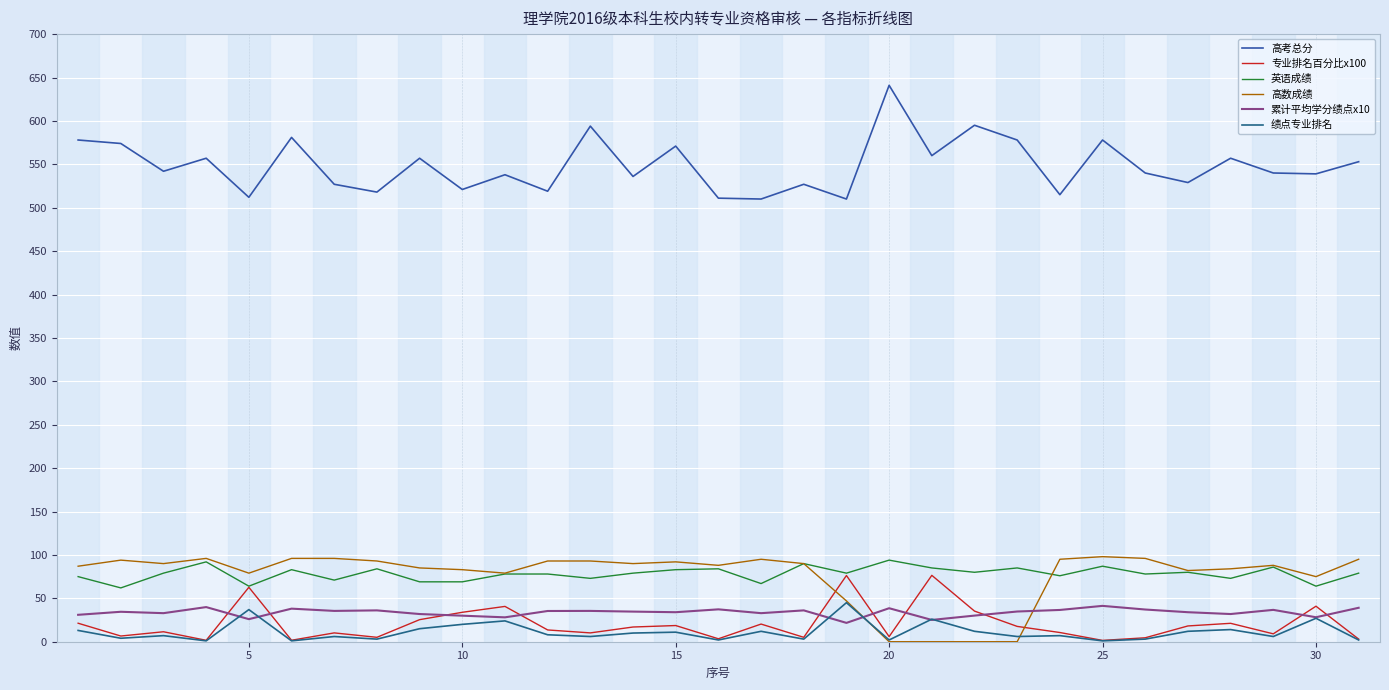

Which series has the largest range (max minus min)?

高考总分